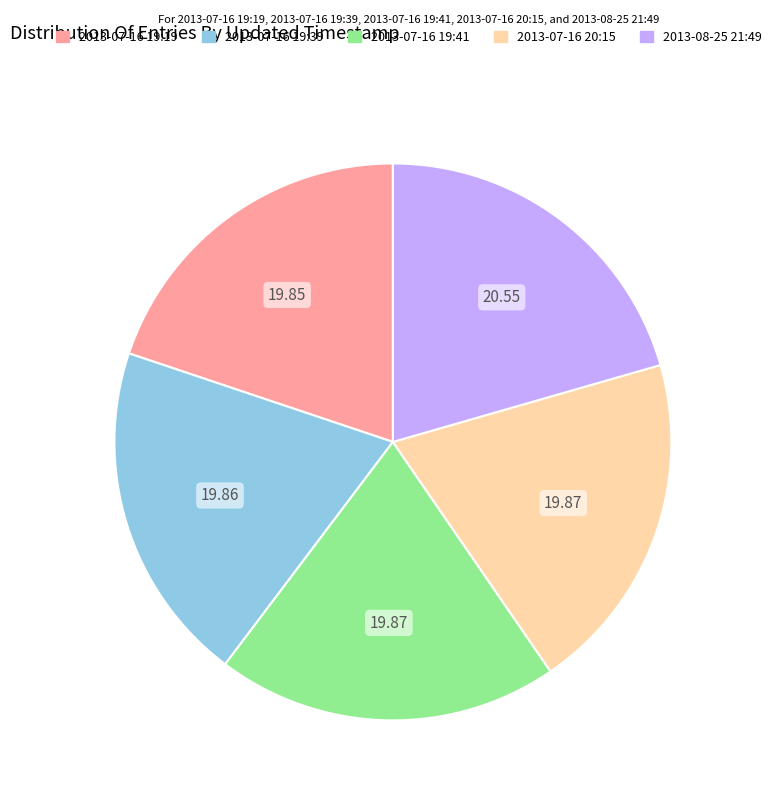

Is 2013-07-16 19:19 the majority of the pie?

No